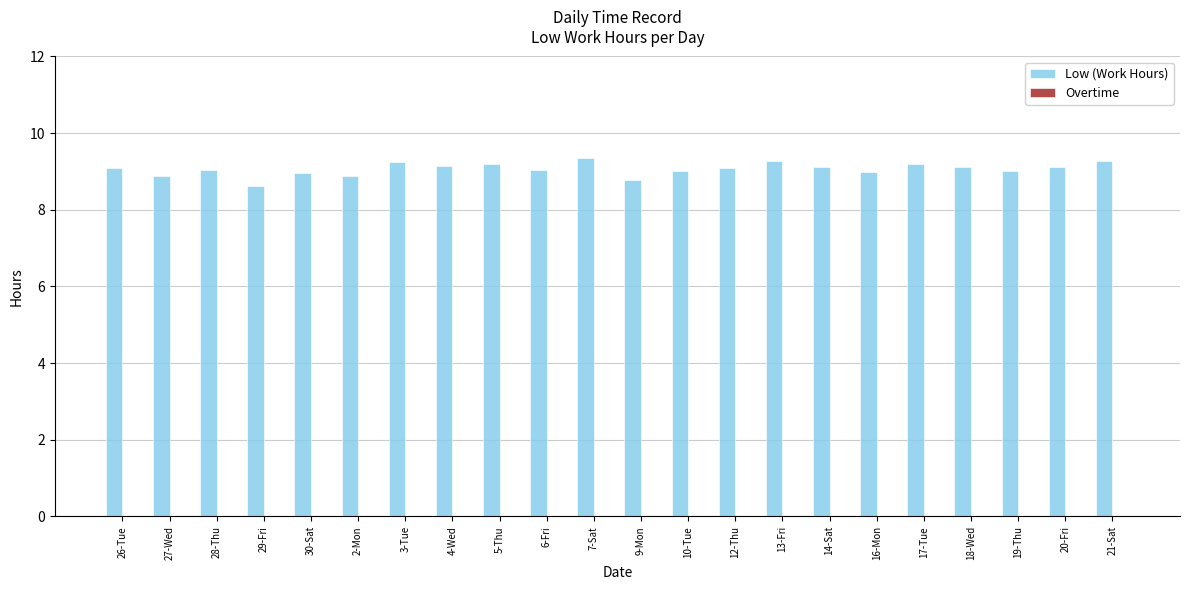

What is the difference between the values at 13-Fri and 19-Thu?

0.3